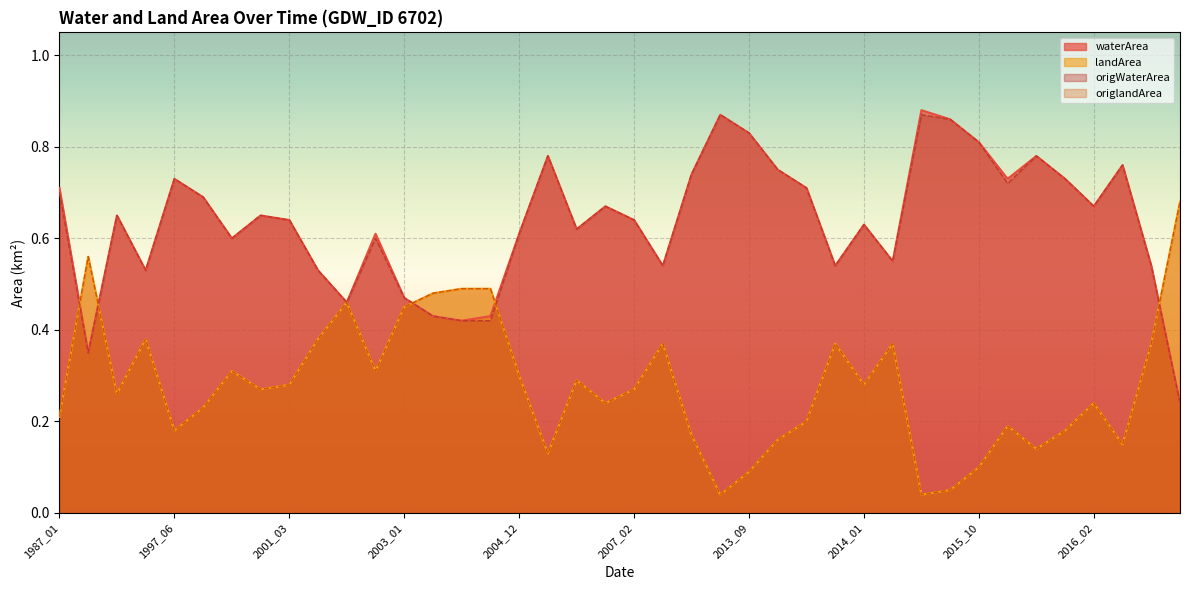

Is the value of origlandArea at 2016_08 greater than the value of landArea at 2015_09?

Yes